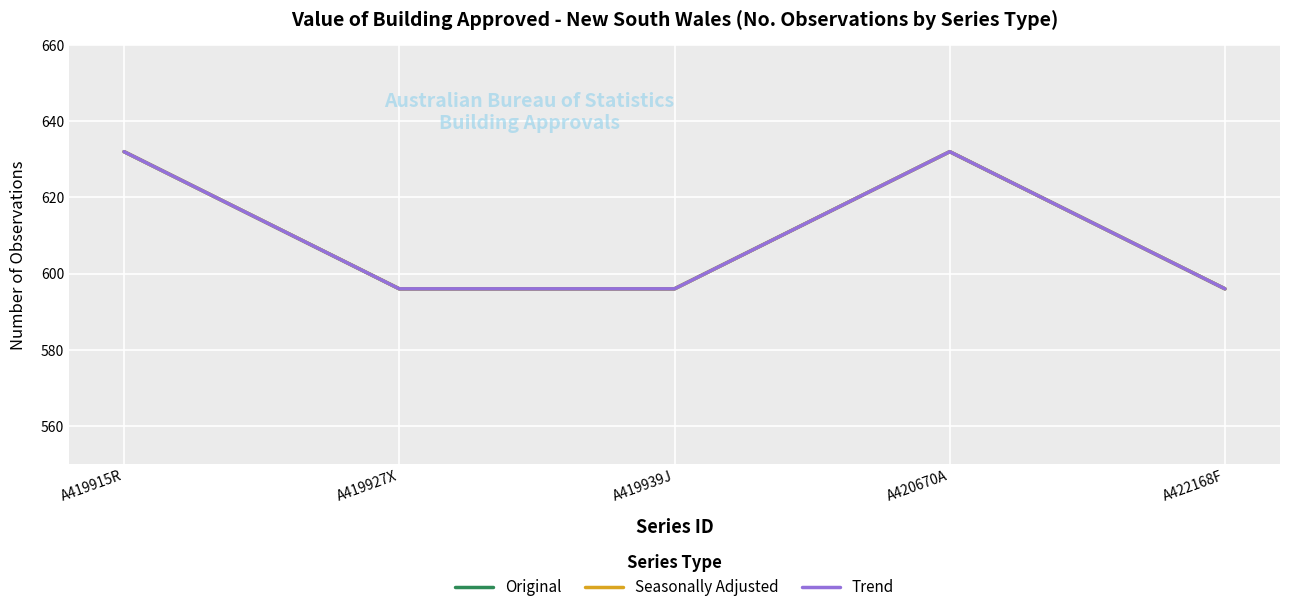

Does the chart have visible grid lines?

Yes